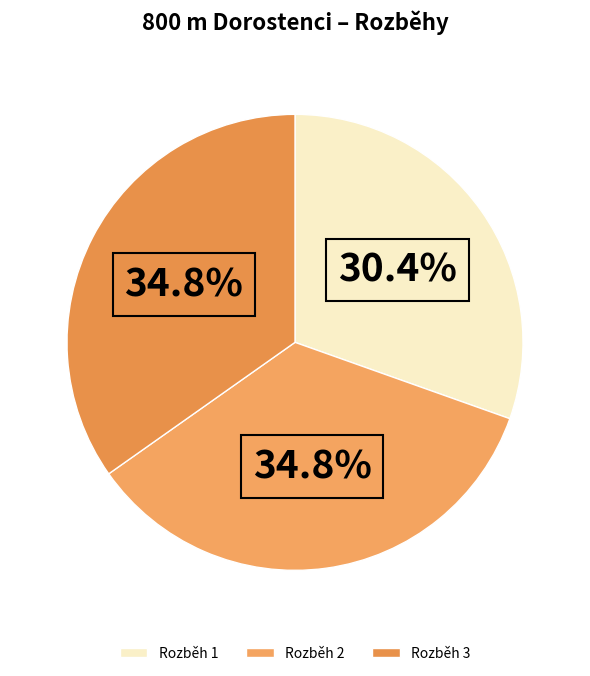

Does any single category account for the majority?

No